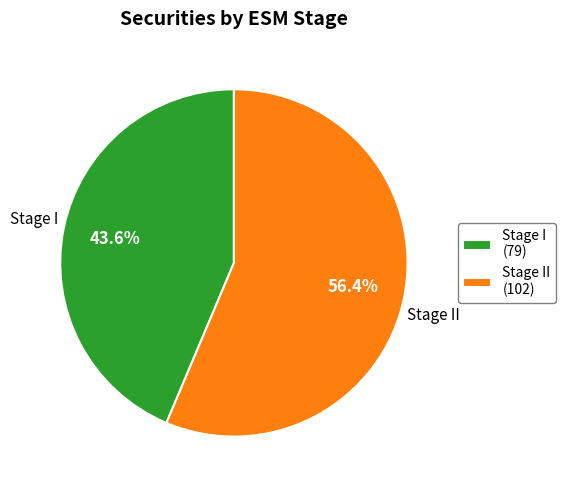

Approximately how many times larger is the value at Stage II (102) compared to Stage I (79)?

1.3